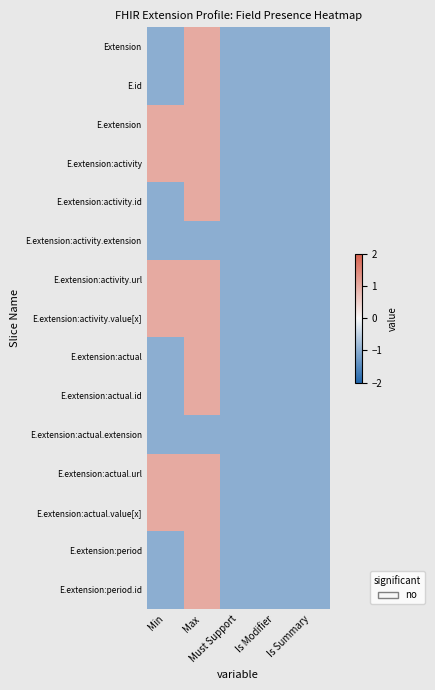

Between Min and Is Modifier, which series saw the biggest shift?

E.extension